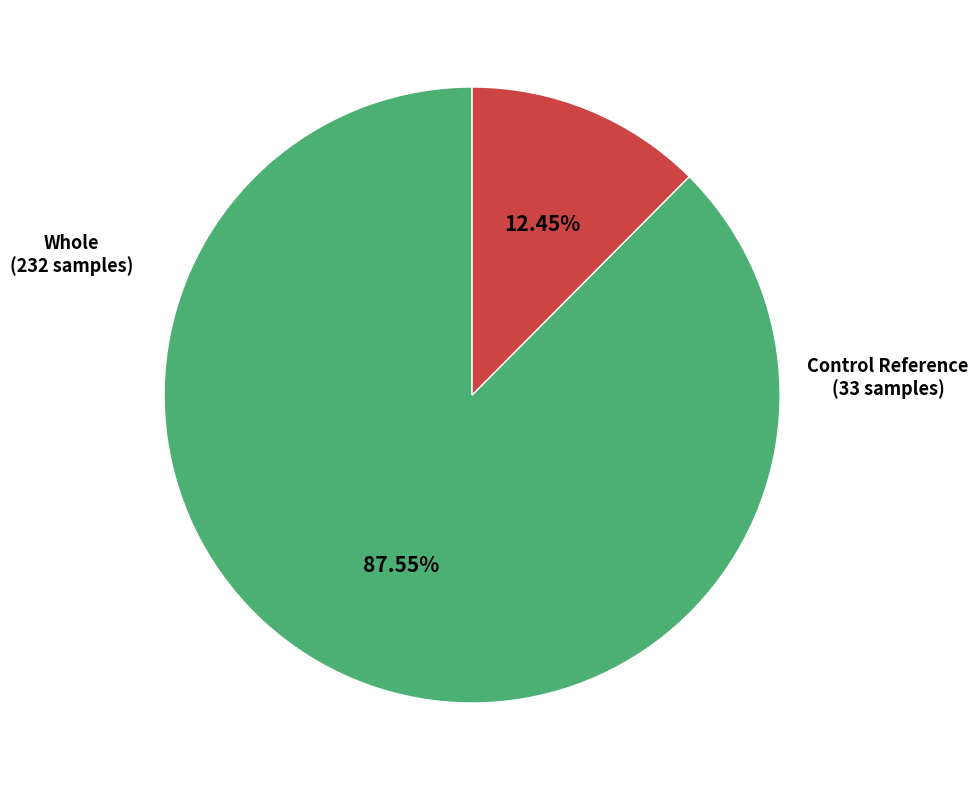

Does any single category account for the majority?

Yes